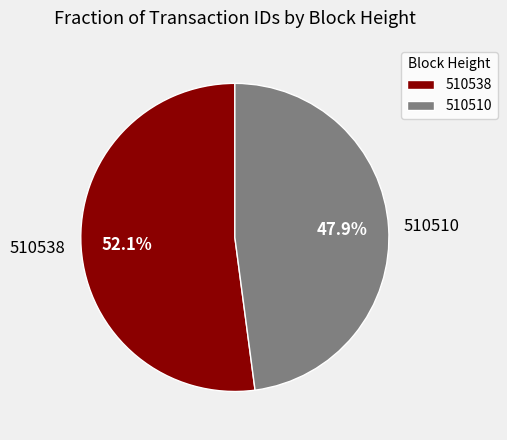

Combined, what portion of the pie is 510510 and 510538?

100.0%